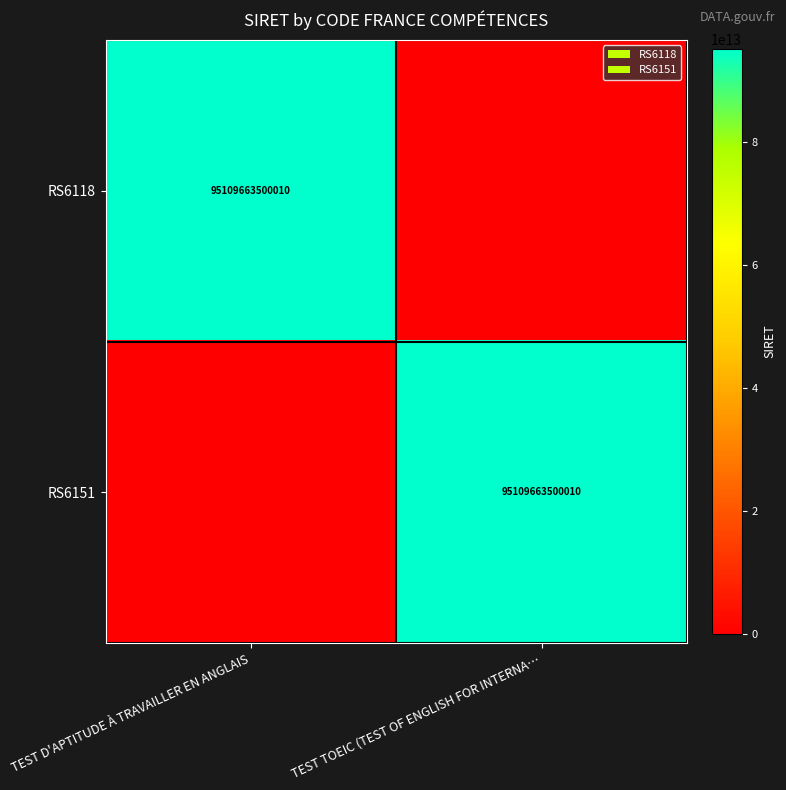

True or false: RS6118 has a value of 30204593143784 at TEST D'APTITUDE À TRAVAILLER EN ANGLAIS.

False